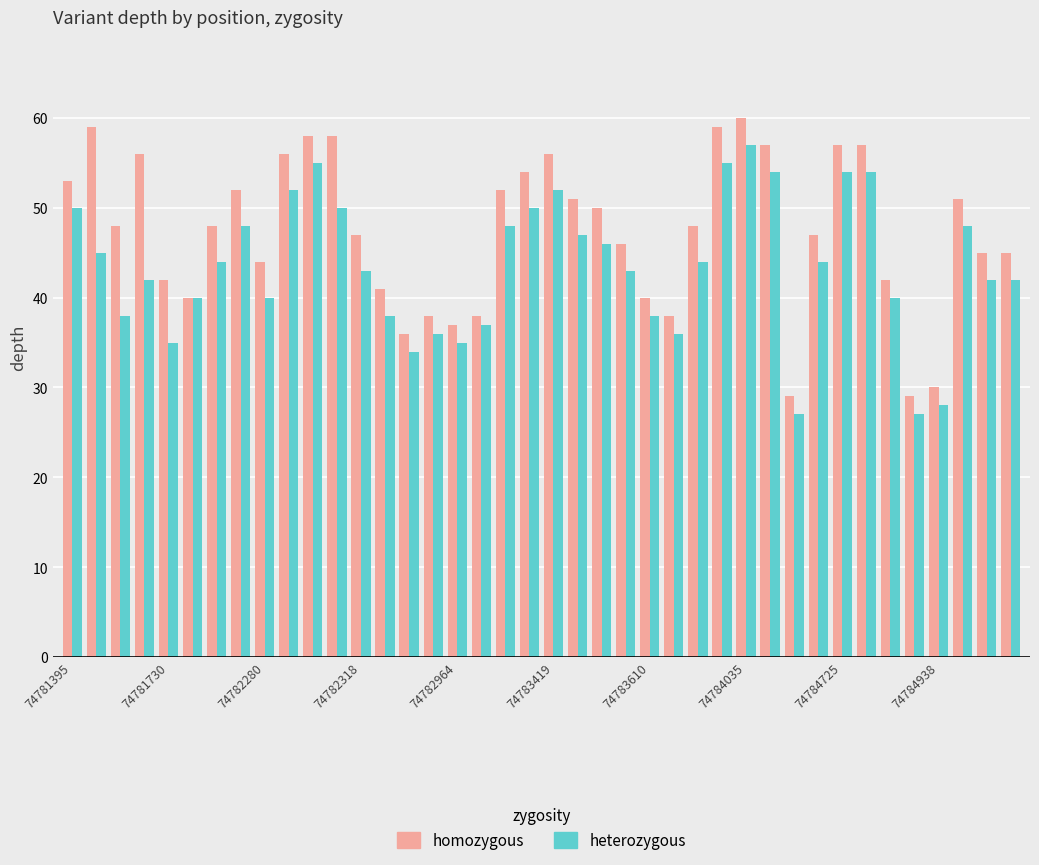

How many groups of bars are there?

40